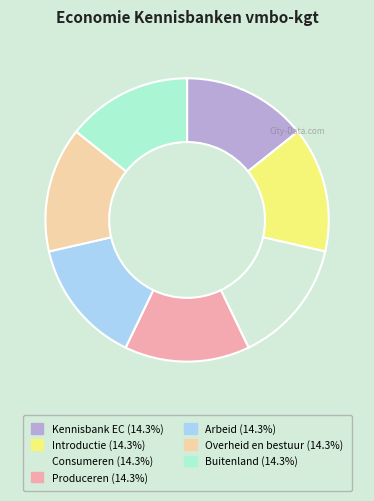

Is the sum of Kennisbank EC and Overheid en bestuur greater than half?

No